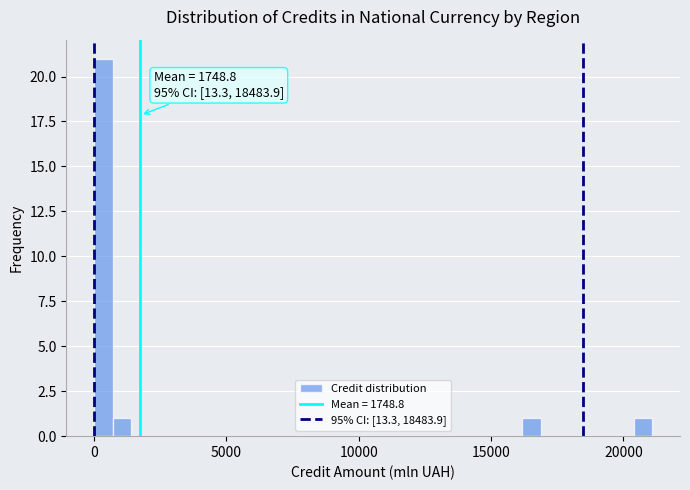

Read against the x-axis, roughly where is the centre of the tallest bar?

500